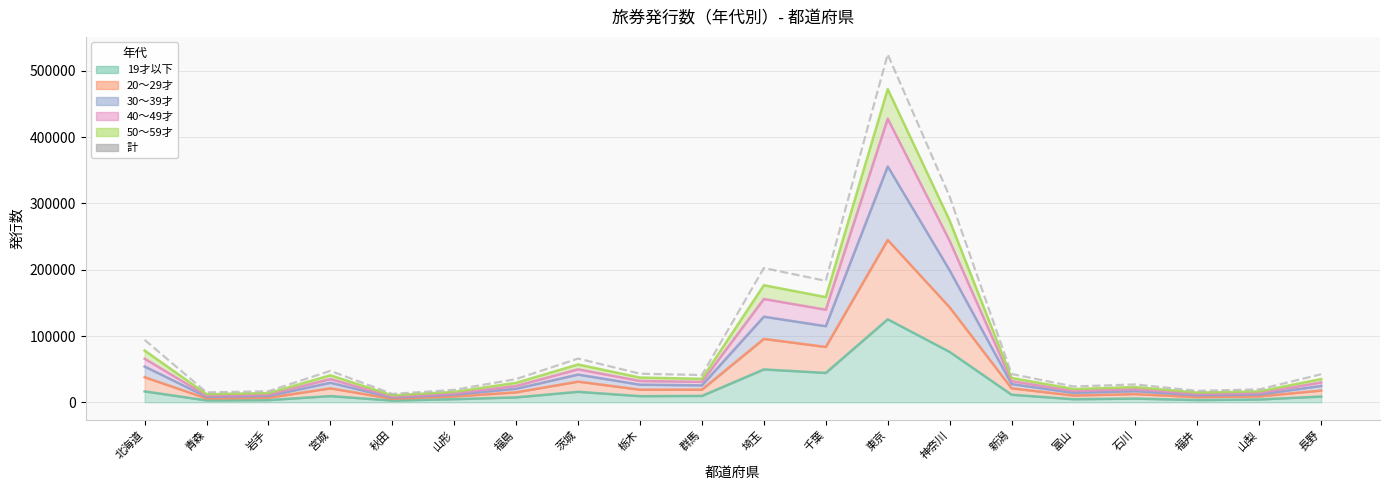

How many points are lower than both their immediate neighbors (excluding endpoints)?

6